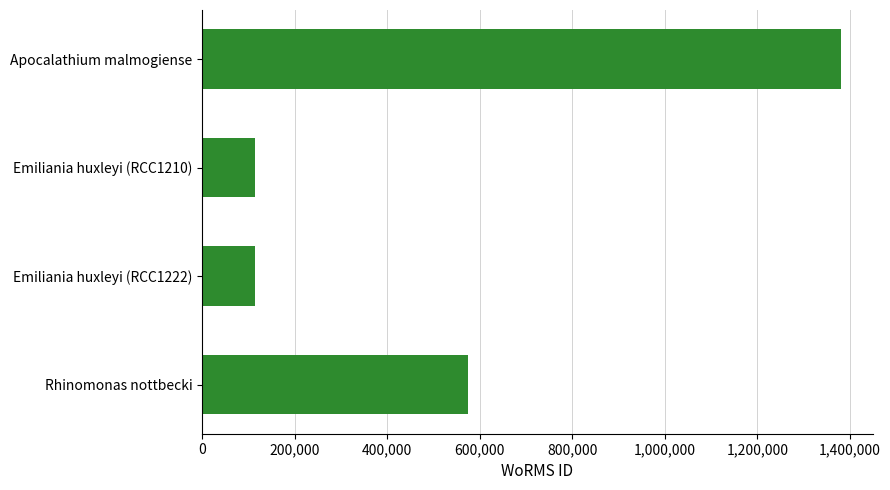

What is the label of the 4th bar from the bottom?

Apocalathium malmogiense